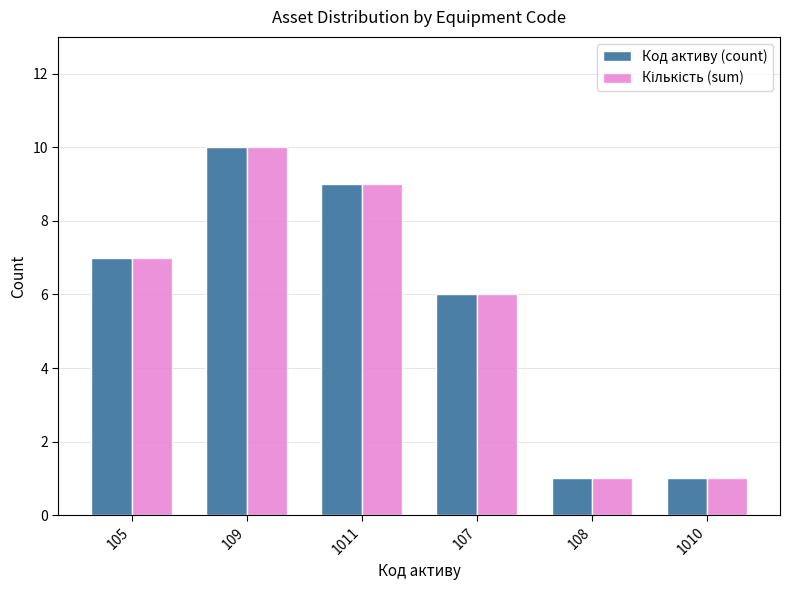

What is the sum of all Код активу (count) values?

34